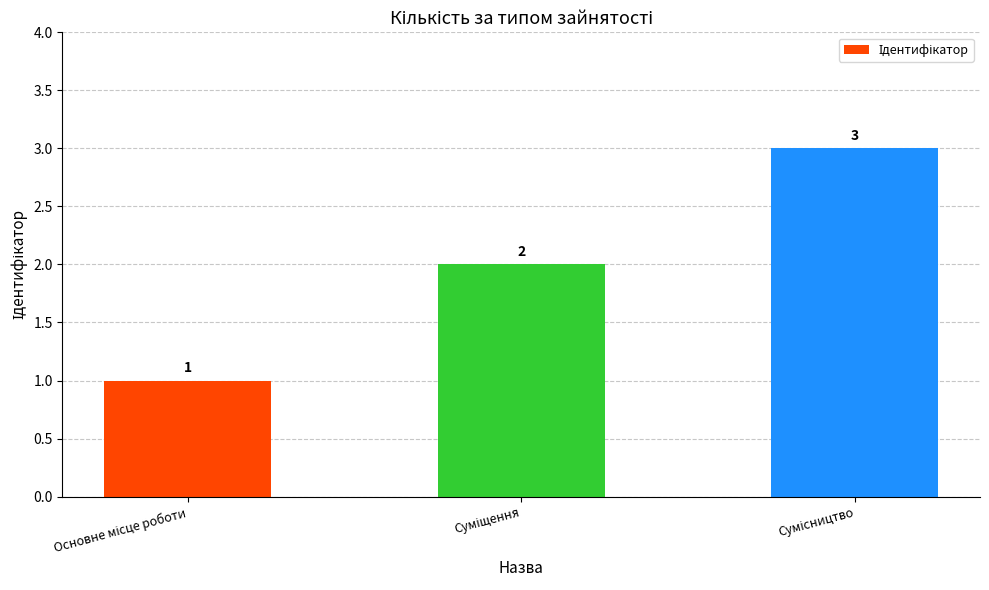

Count the values in the range 1 to 3.

3